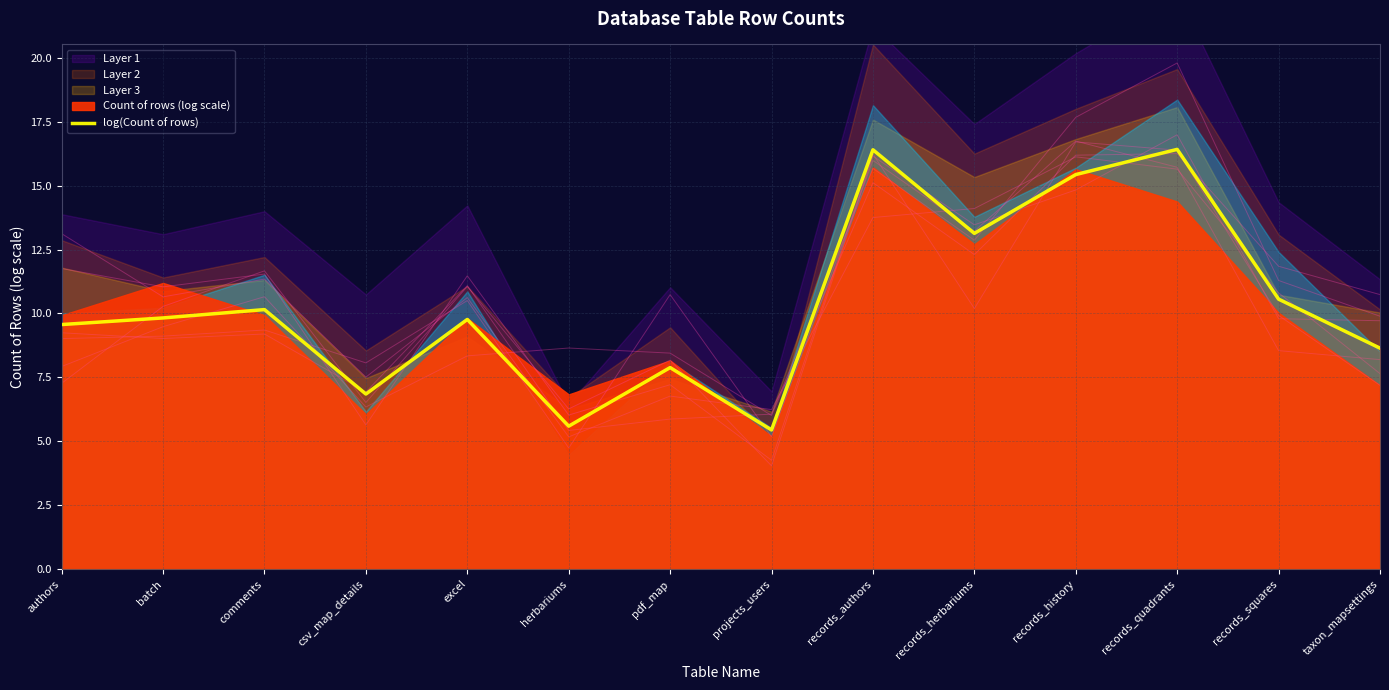

Where is the data nearest to the value 10?

comments